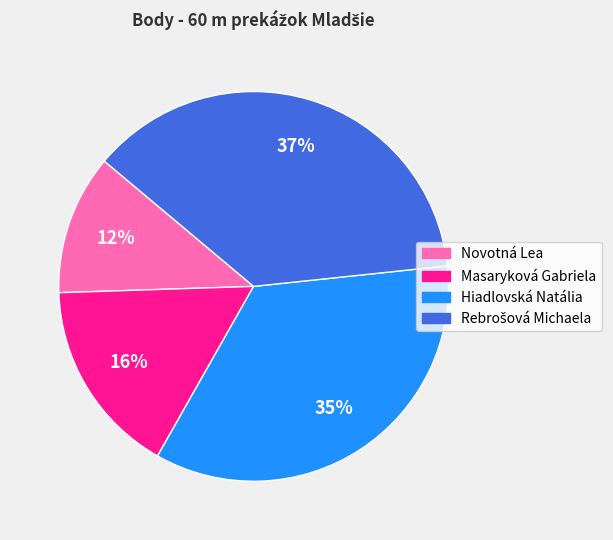

To the nearest percent, what is the average slice percentage?

25%